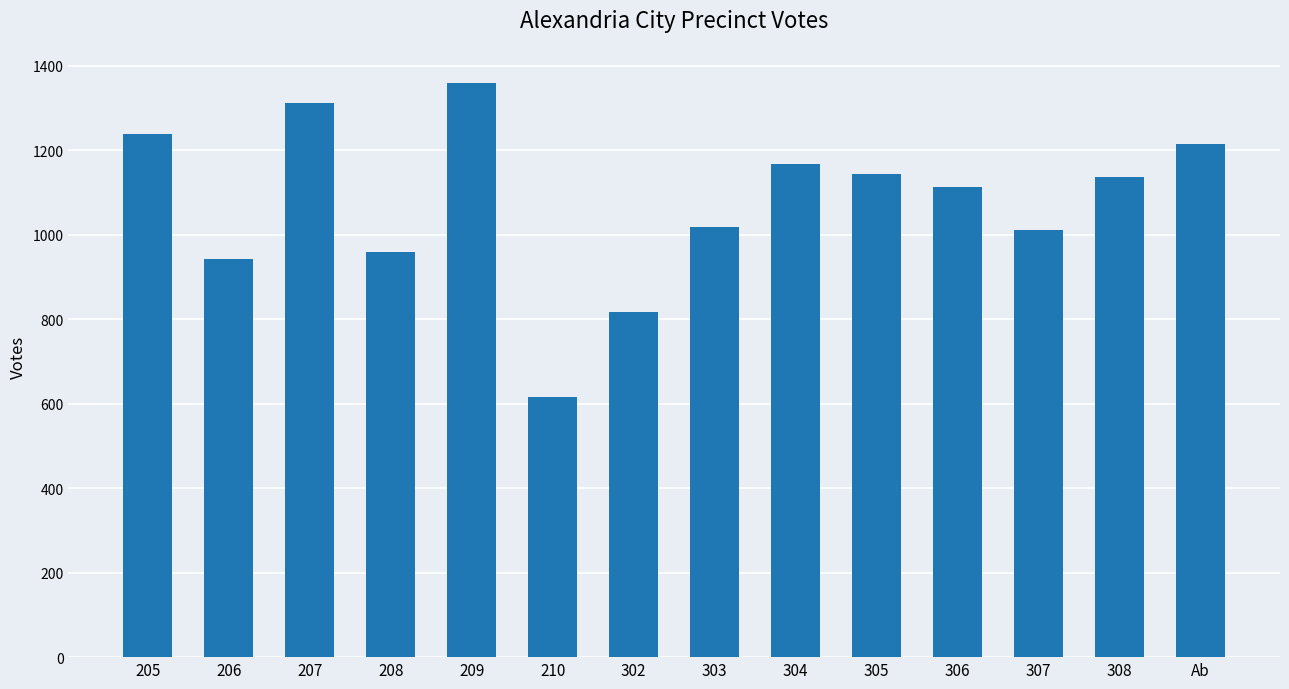

Read the value at 303.

1019